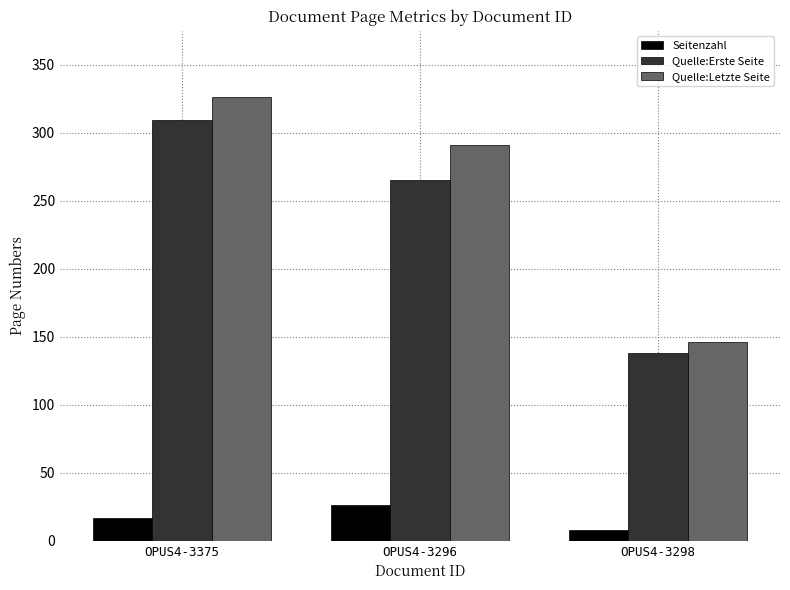

What value does the Seitenzahl series have at OPUS4-3375, to the nearest 5?

15